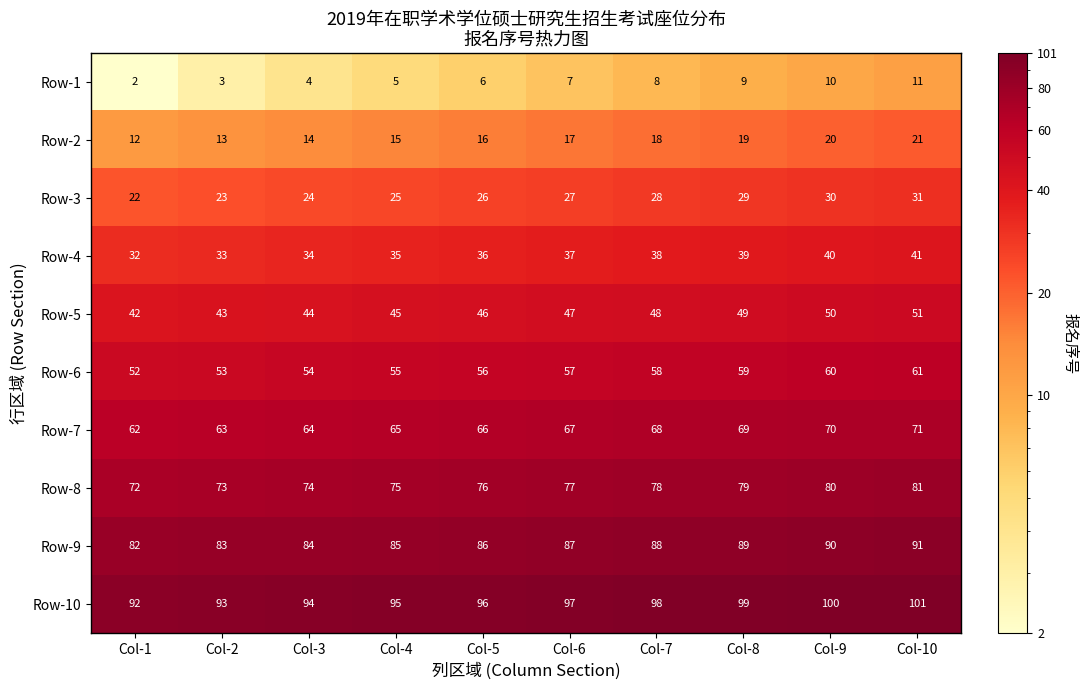

What is the sum of the Row-10 values at Col-5 and Col-7?

194